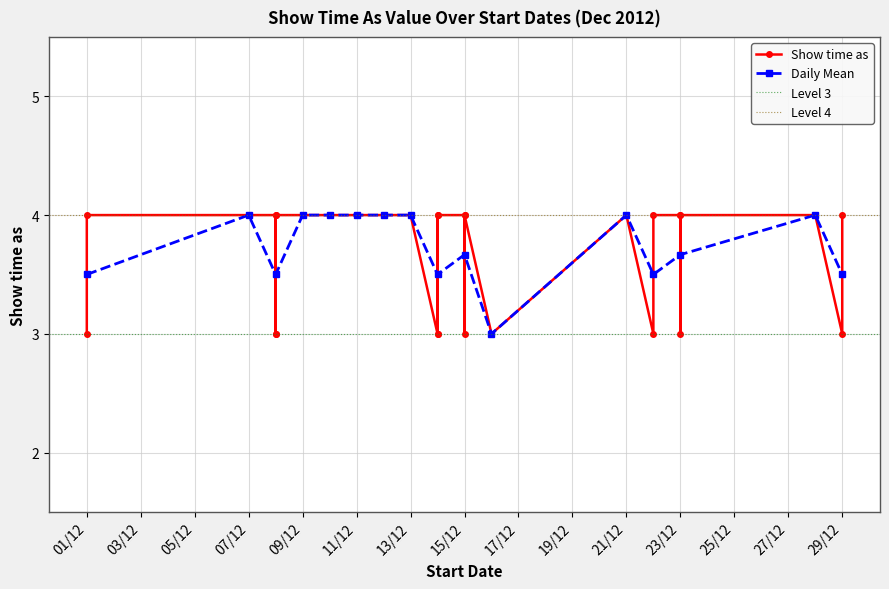

True or false: there are more than 1 points higher than both neighbors.

True